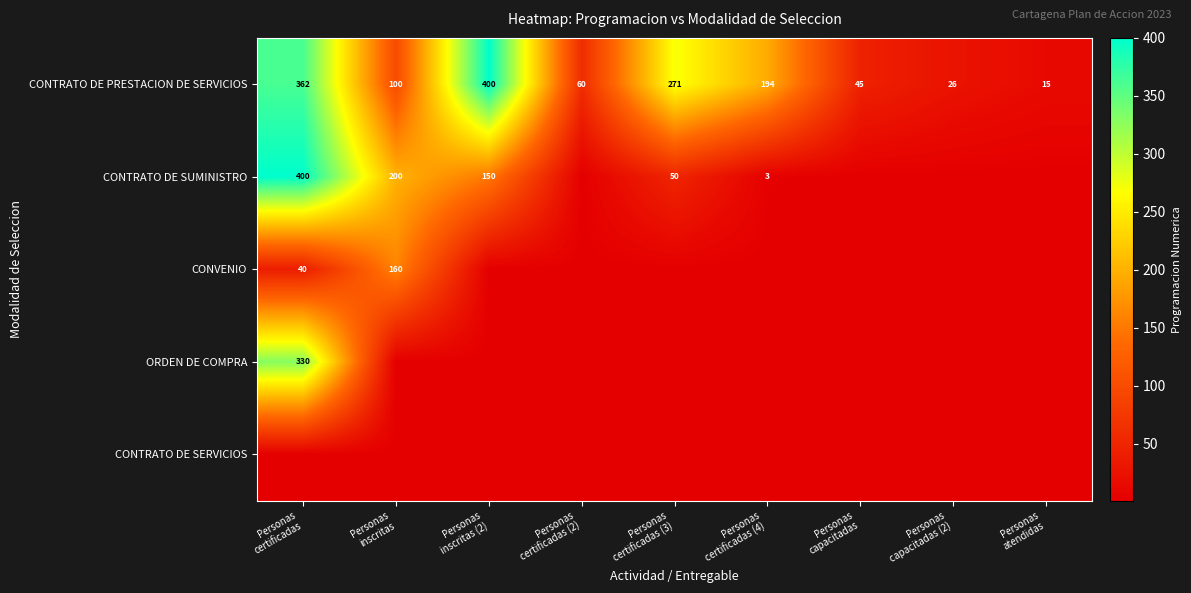

Rank the series by their maximum value, from lowest to highest.

CONTRATO DE SERVICIOS, CONVENIO, ORDEN DE COMPRA, CONTRATO DE PRESTACION DE SERVICIOS, CONTRATO DE SUMINISTRO